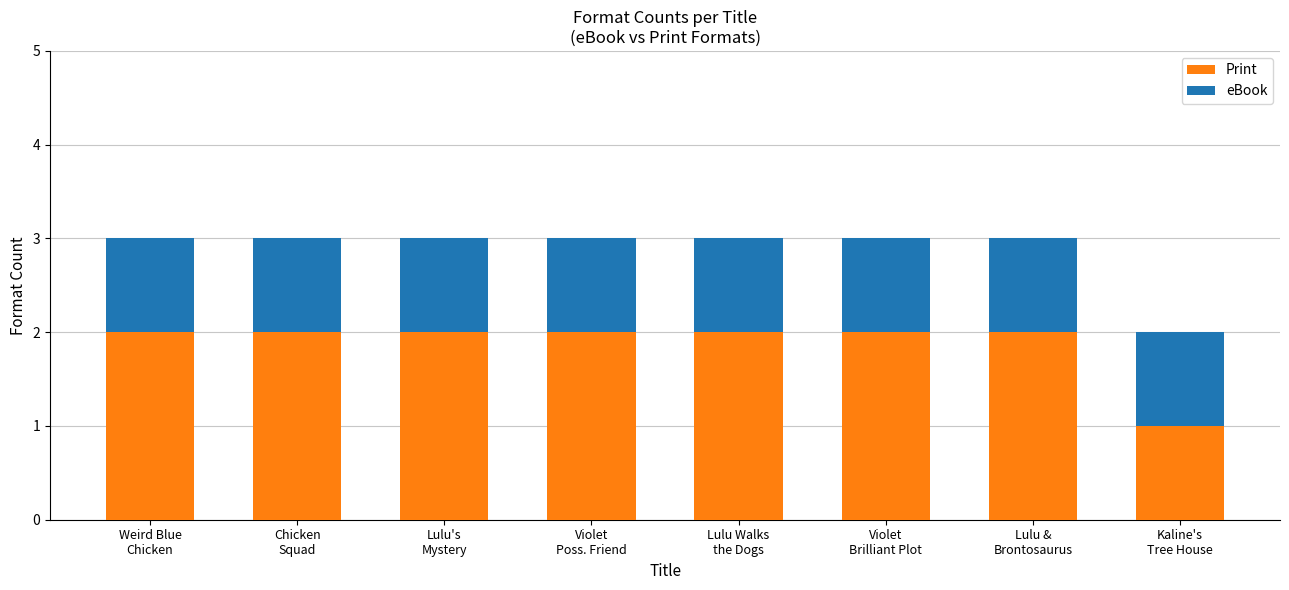

Does the chart contain stacked bars?

Yes